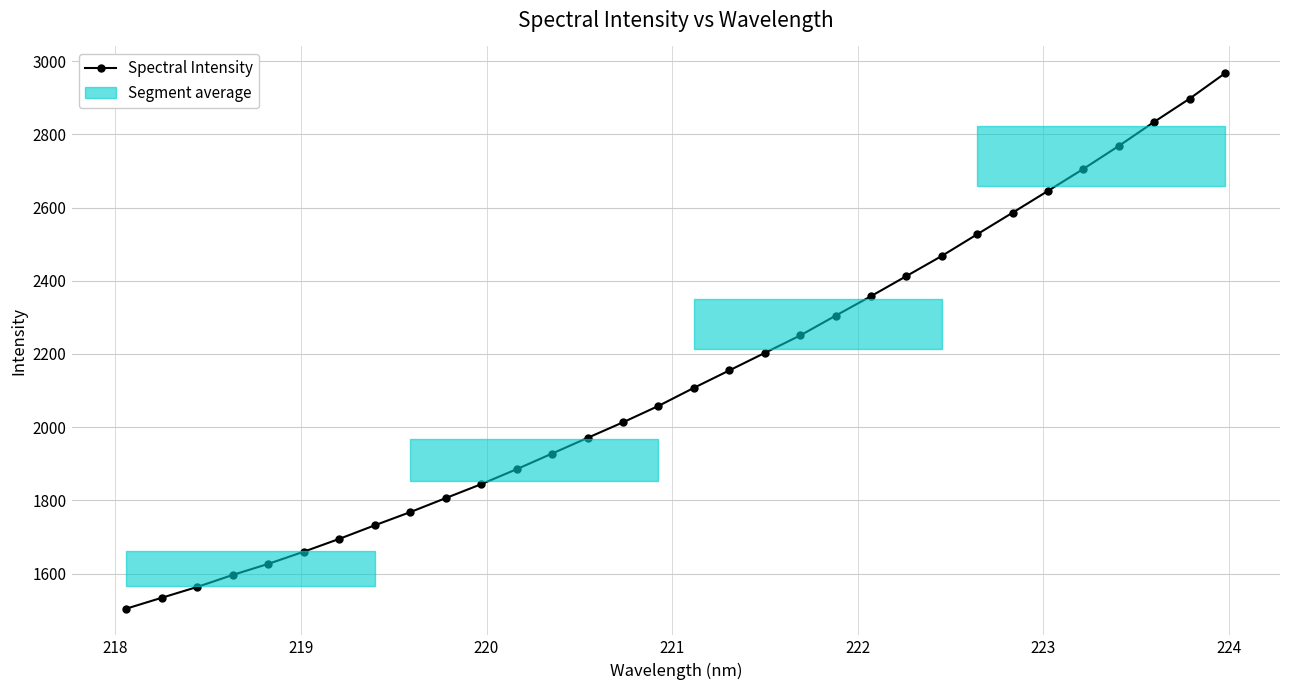

What is the highest value of the Spectral Intensity series?

2967.3